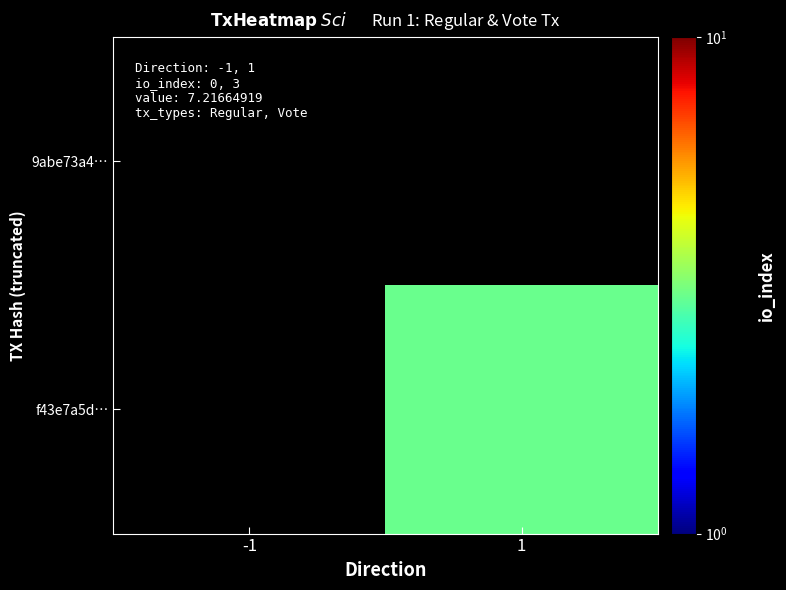

Between -1 and 1, which is larger?

1